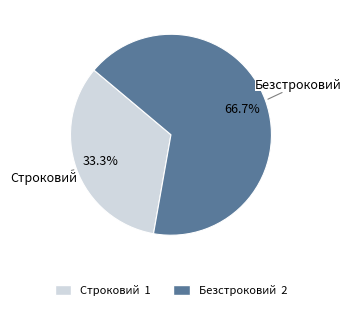

To the nearest percent, what is the difference between the largest and smallest slice percentages?

33%